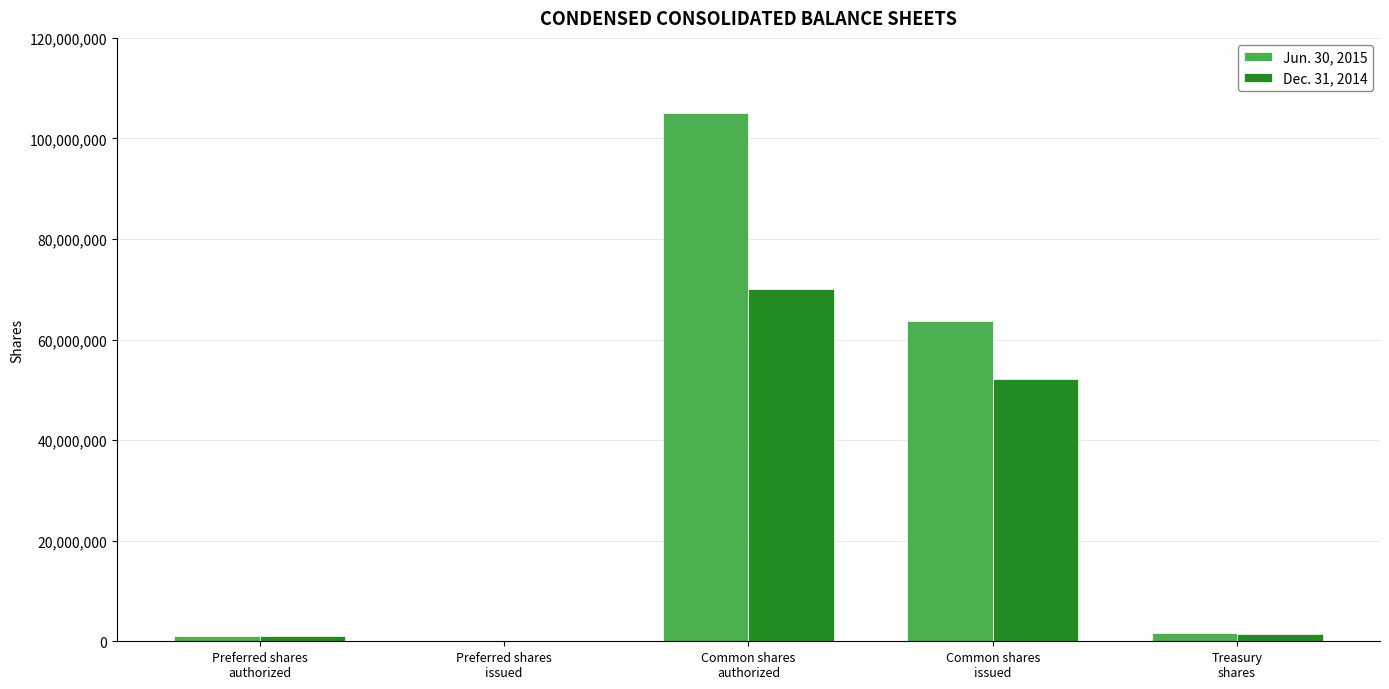

What is the average value of the Dec. 31, 2014 series?

24905124